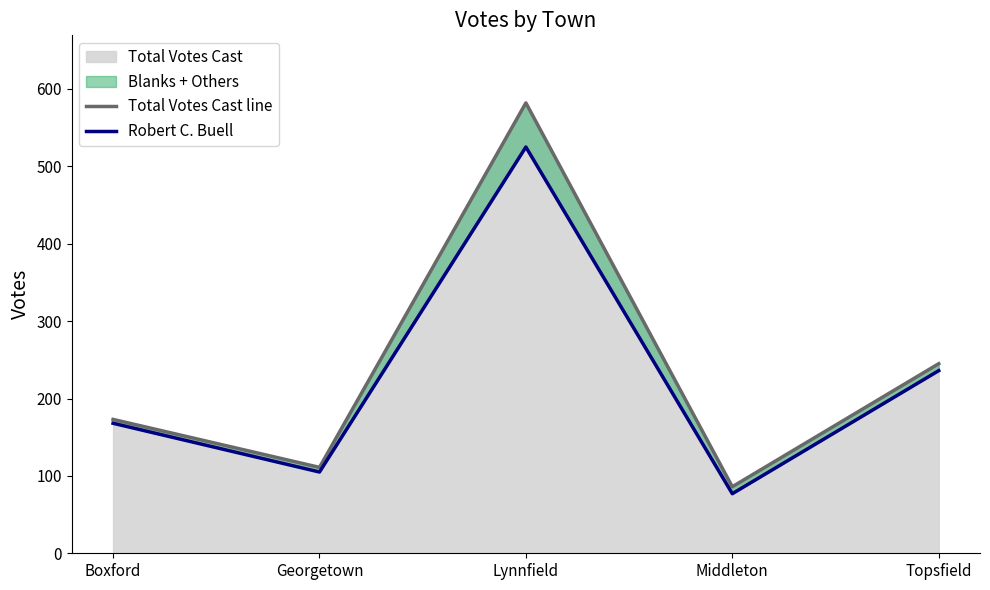

What is the difference between the Robert C. Buell values at Boxford and Topsfield?

68